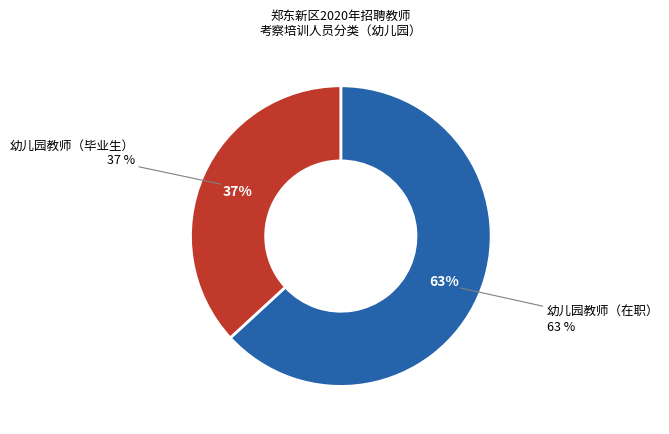

What percentage do 幼儿园教师（在职） and 幼儿园教师（毕业生） together represent?

100.0%